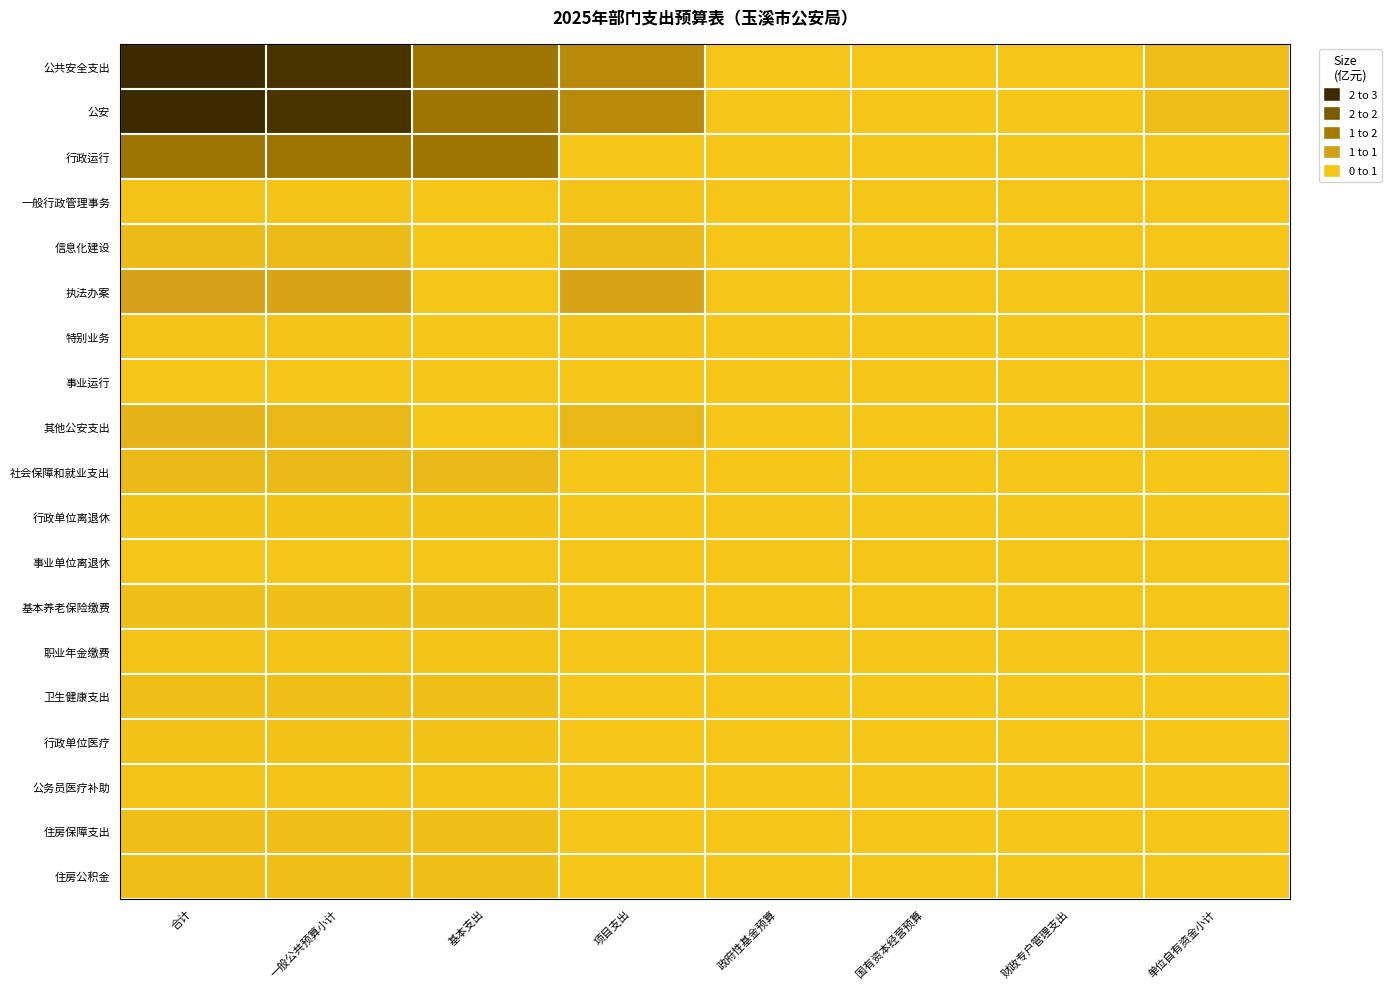

At 国有资本经营预算, list the series in order from smallest to largest.

公共安全支出, 公安, 行政运行, 一般行政管理事务, 信息化建设, 执法办案, 特别业务, 事业运行, 其他公安支出, 社会保障和就业支出, 行政单位离退休, 事业单位离退休, 基本养老保险缴费, 职业年金缴费, 卫生健康支出, 行政单位医疗, 公务员医疗补助, 住房保障支出, 住房公积金